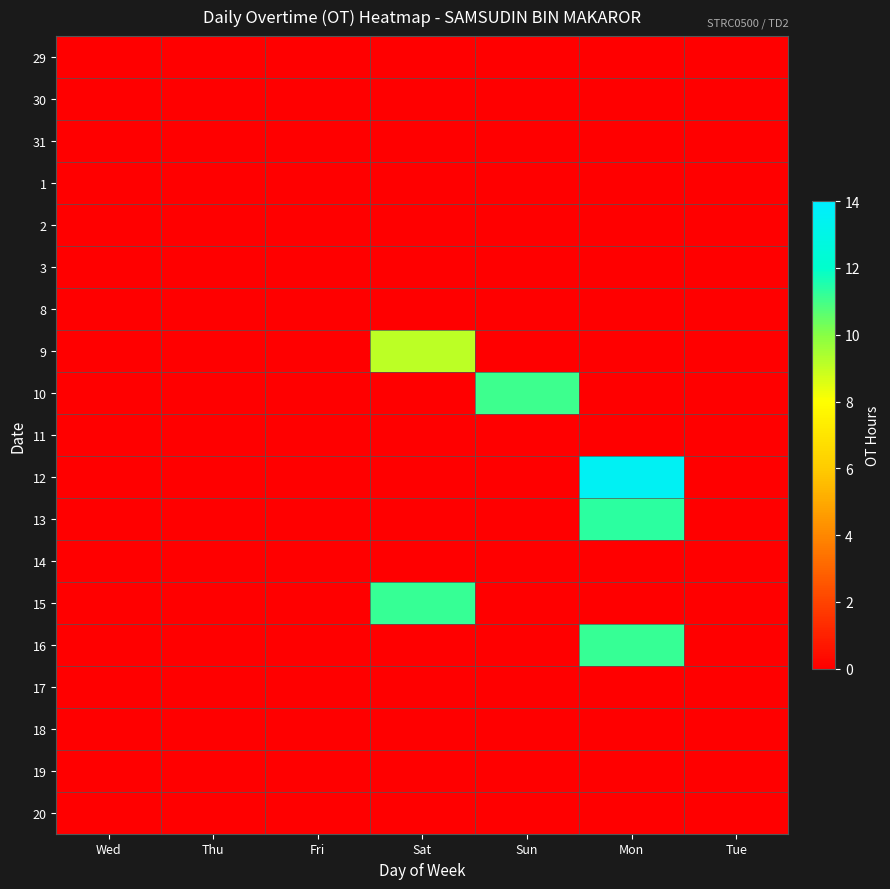

Which label corresponds to the smallest value in the chart?

Wed